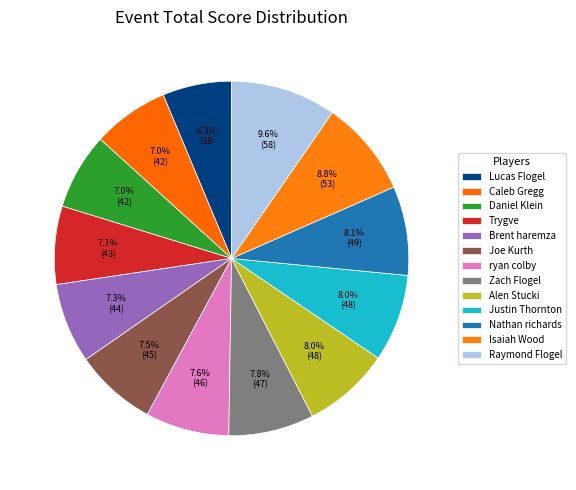

Does any single category account for the majority?

No